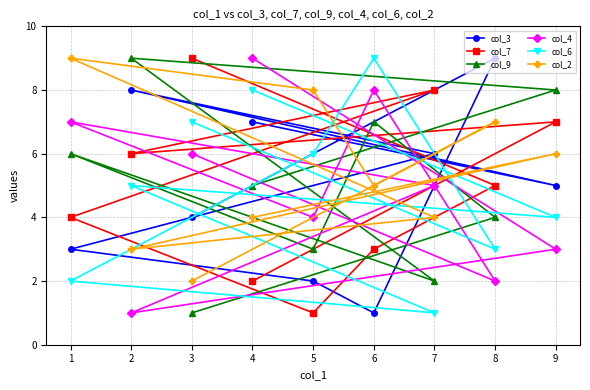

What is the average value of the col_4 series?

5